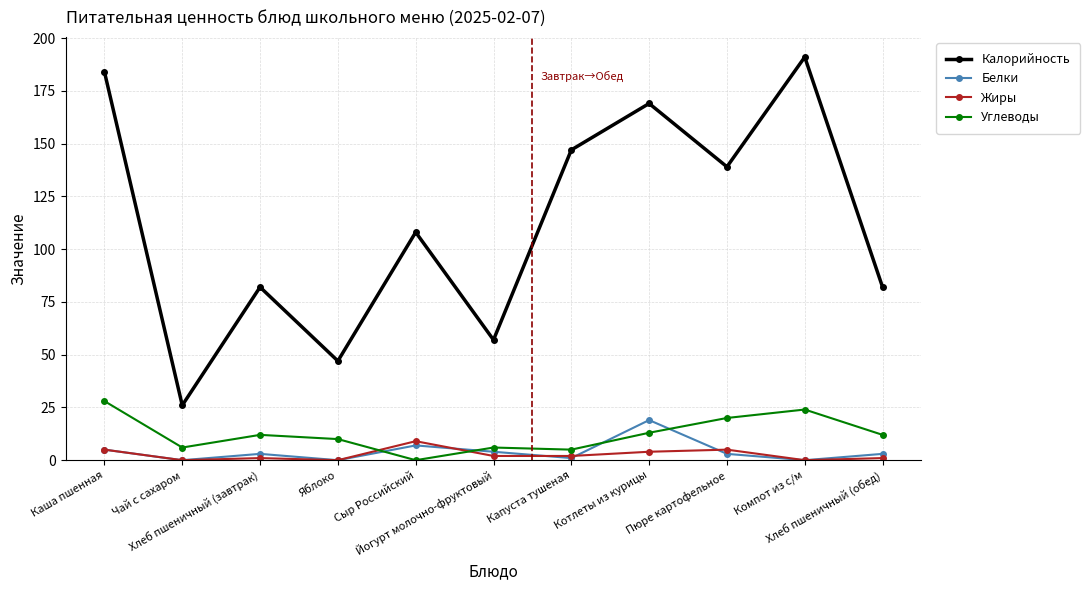

In Калорийность, how many points are higher than both neighbors (excluding endpoints)?

4